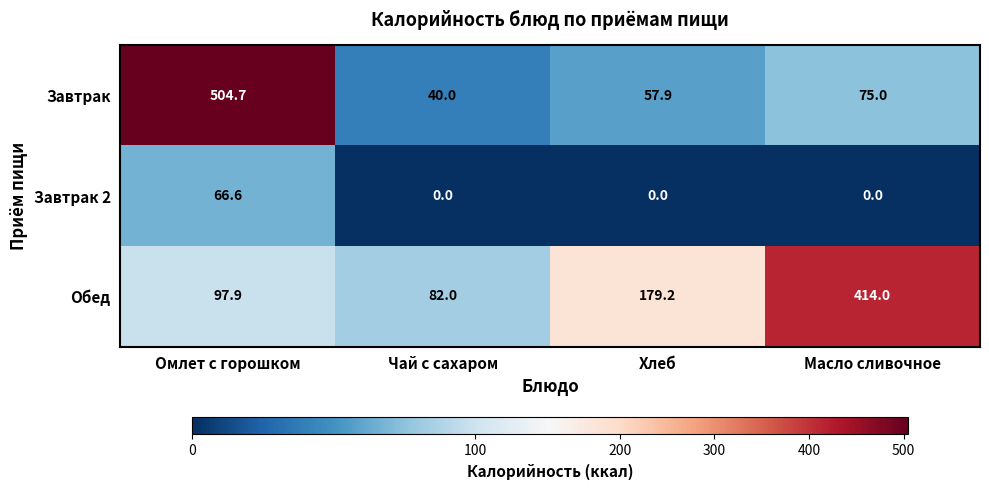

Where does the Обед series first go above 179?

Хлеб